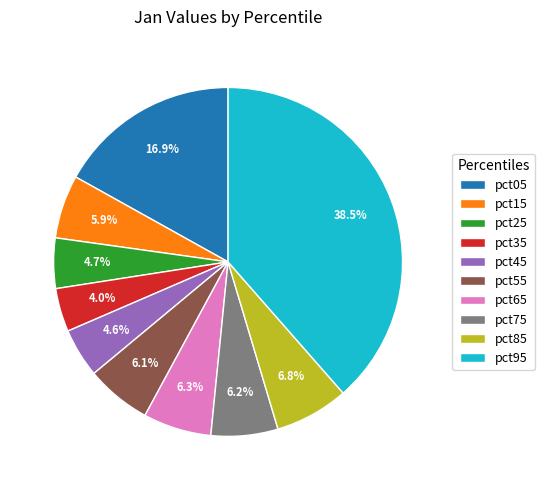

What percentage is the pct25 slice, to the nearest percent?

5%